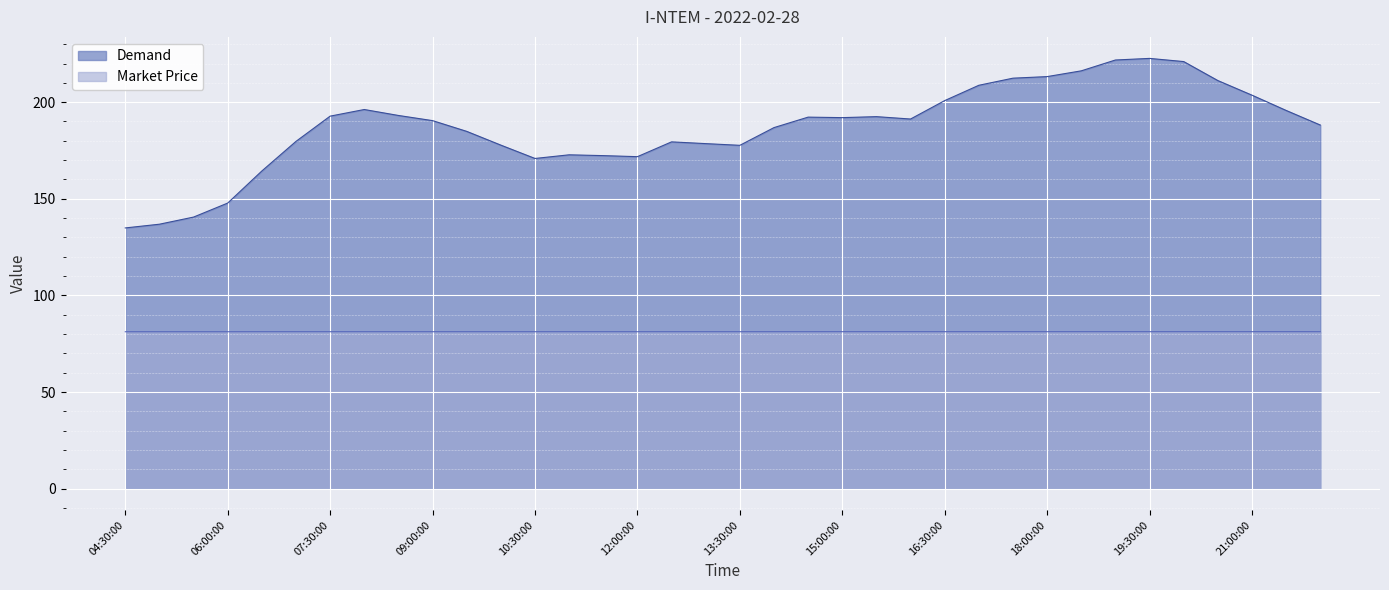

What value does the Demand series have at 05:00:00?

136.8